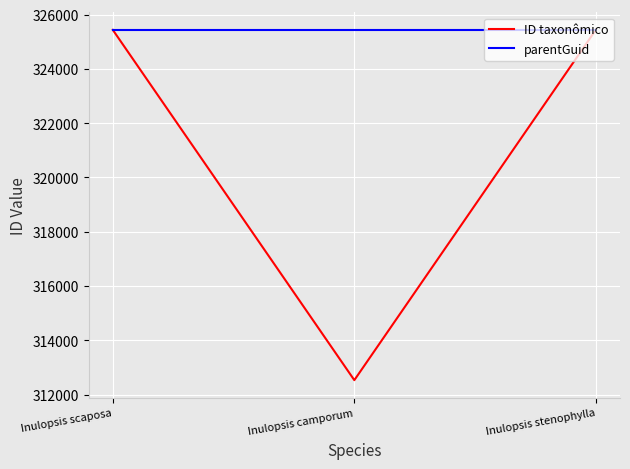

At how many categories does at least one series exceed 323258?

3